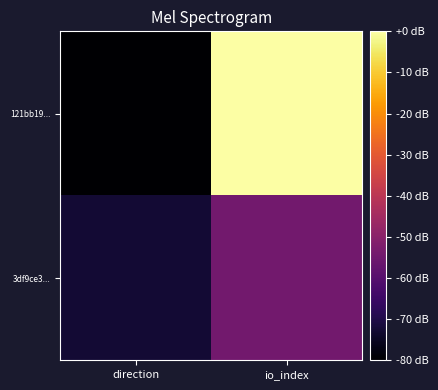

List the series in order of their peak value, lowest first.

3df9ce3..., 121bb19...